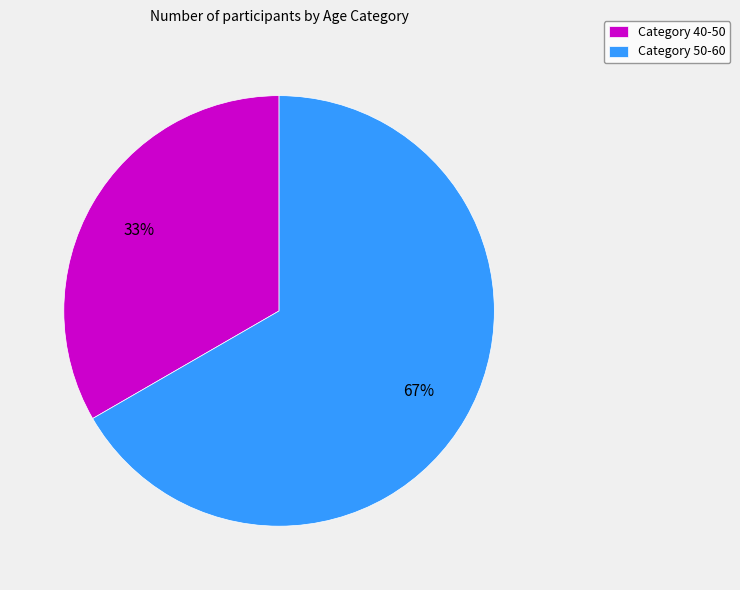

How many segments does this pie chart have?

2